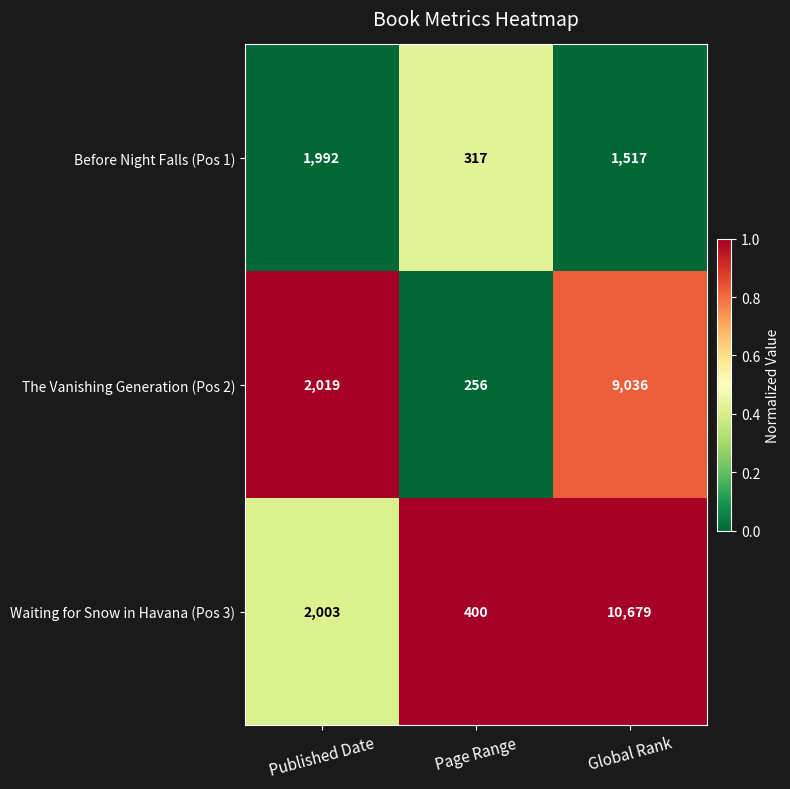

Reading left to right, list all the values displayed in this chart.

Before Night Falls (Pos 1): 1992	317	1517
The Vanishing Generation (Pos 2): 2019	256	9036
Waiting for Snow in Havana (Pos 3): 2003	400	10679